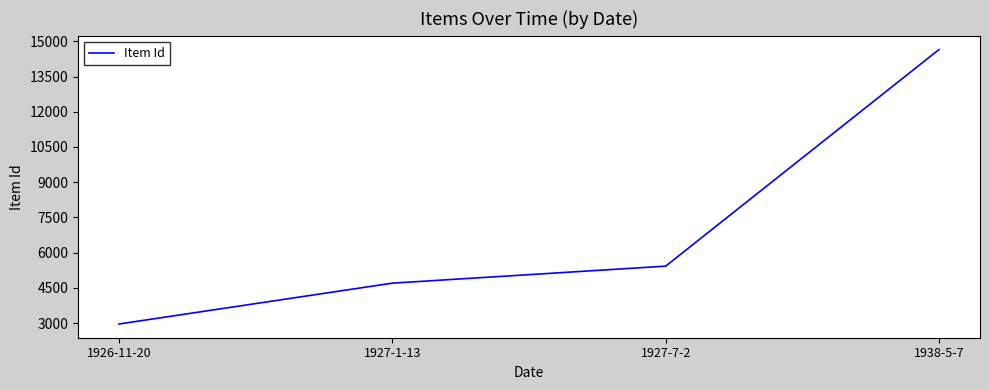

Which has a higher value, 1927-1-13 or 1927-7-2?

1927-7-2